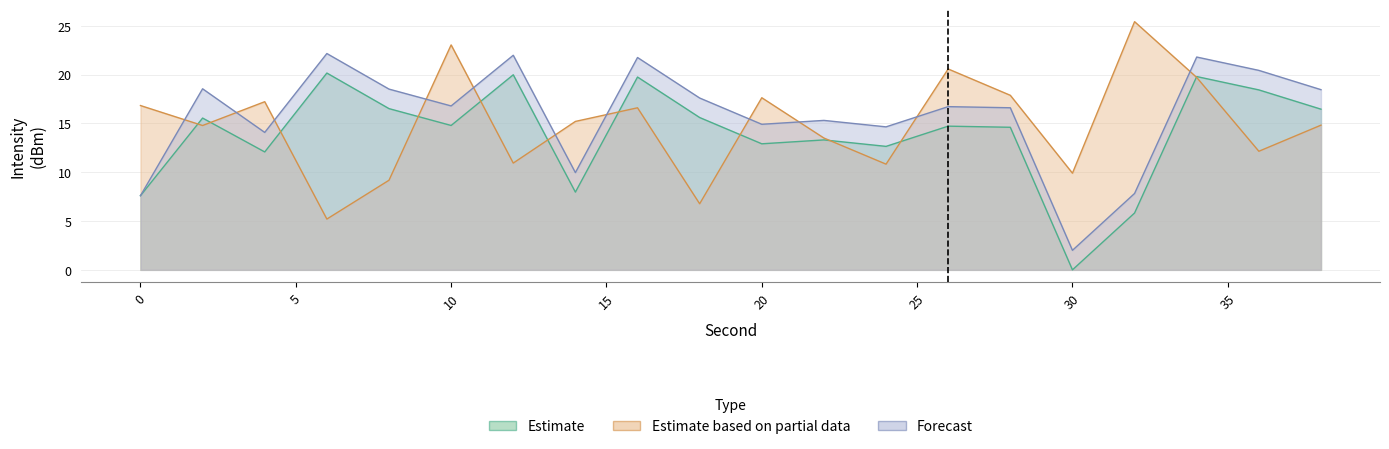

How many interior local valleys does the Estimate based on partial data series have?

7